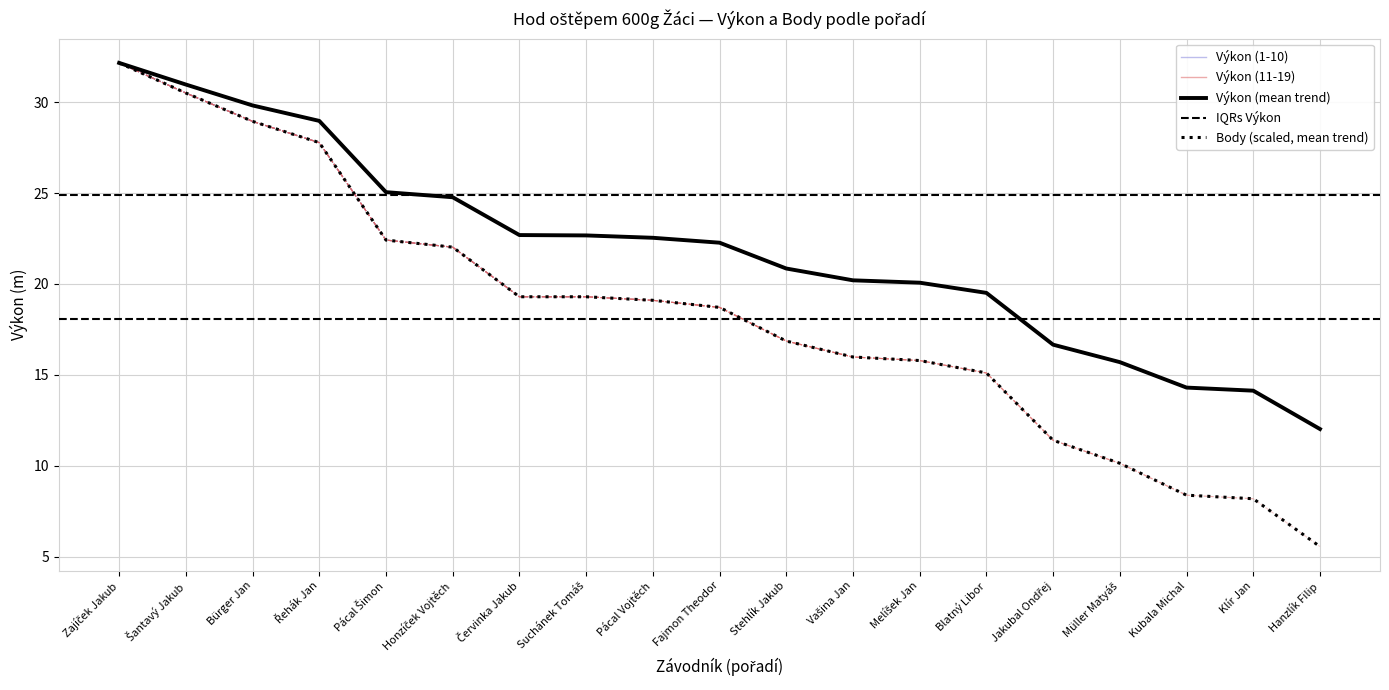

Reading left to right, transcribe all the data shown in this chart.

Výkon: 32.2	31.0	29.8	29.0	25.1	24.8	22.7	22.7	22.5	22.3	20.9	20.2	20.1	19.5	16.7	15.7	14.3	14.1	12.0
Body: 32.2	30.5	28.9	27.8	22.4	22.0	19.3	19.3	19.1	18.7	16.9	16.0	15.8	15.1	11.4	10.1	8.4	8.2	5.6